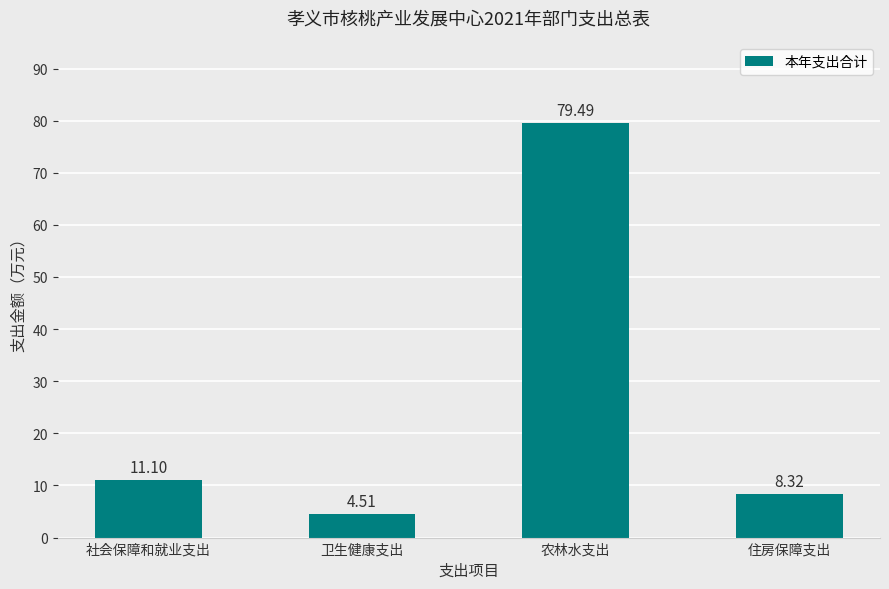

Are the bars horizontal?

No